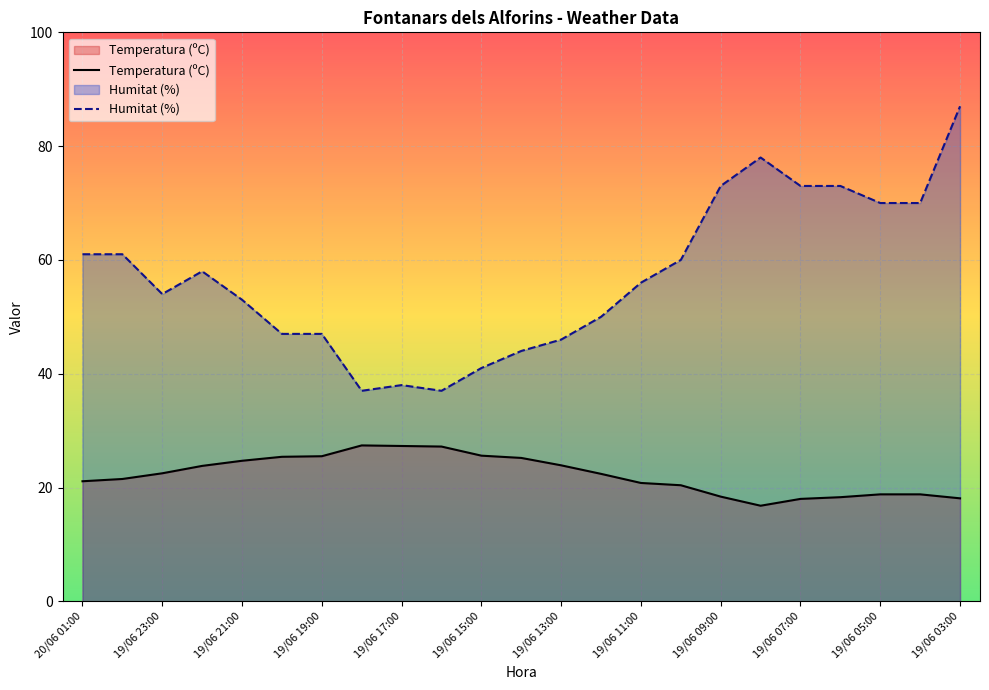

The Temperatura (ºC) series shows 22.5 at 19/06 23:00. True or false?

True